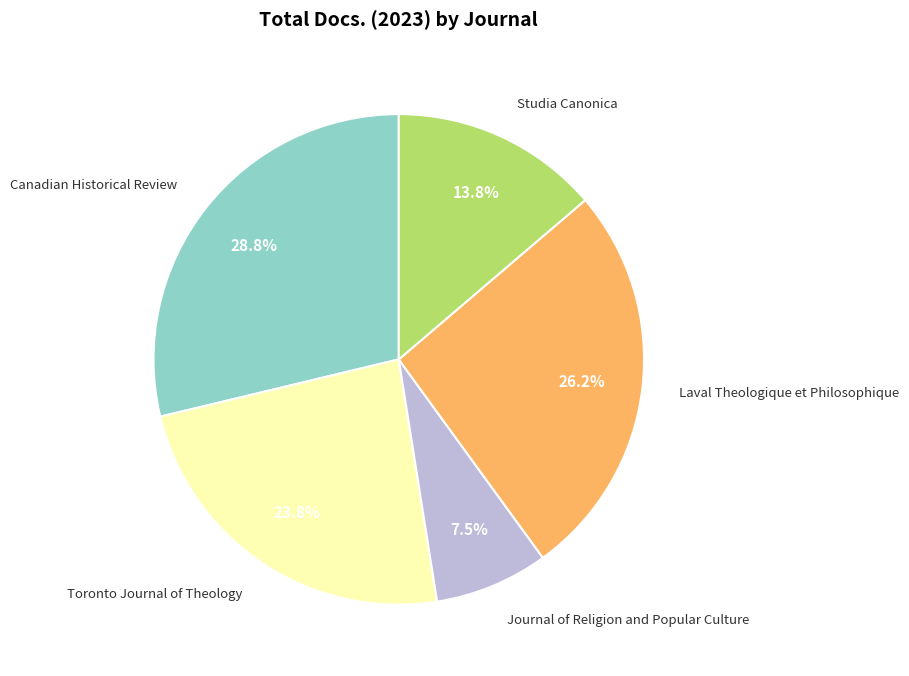

What portion of the pie excludes Journal of Religion and Popular Culture?

92.5%